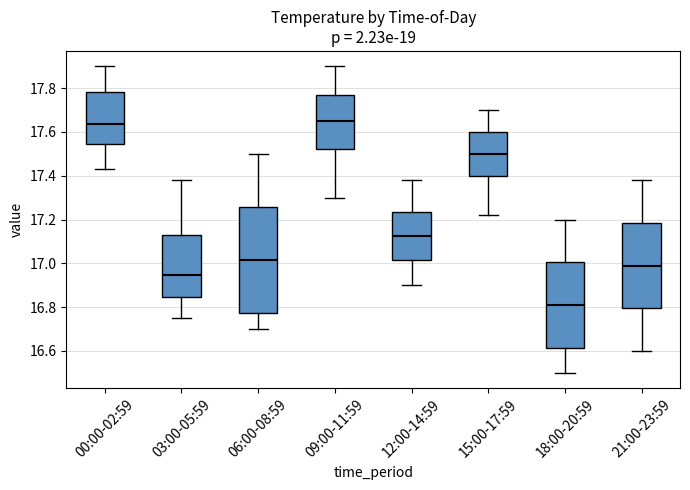

Comparing the boxes themselves (not the whiskers), which one is the tallest?

06:00-08:59